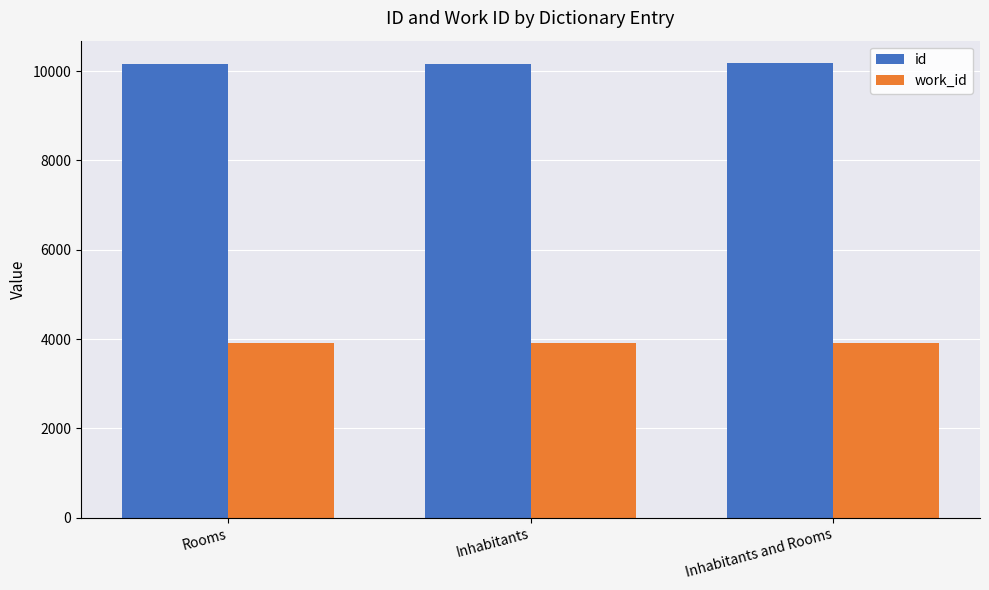

What are all the series names shown in the legend?

id, work_id